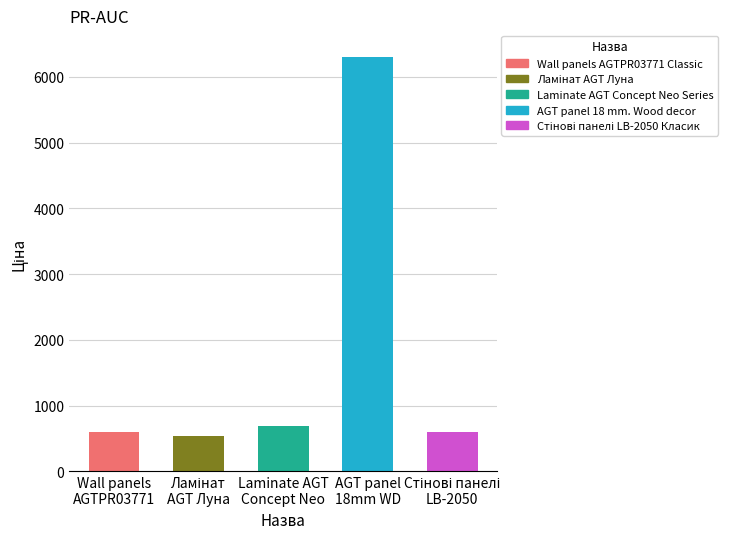

How many data points does each series have?

5